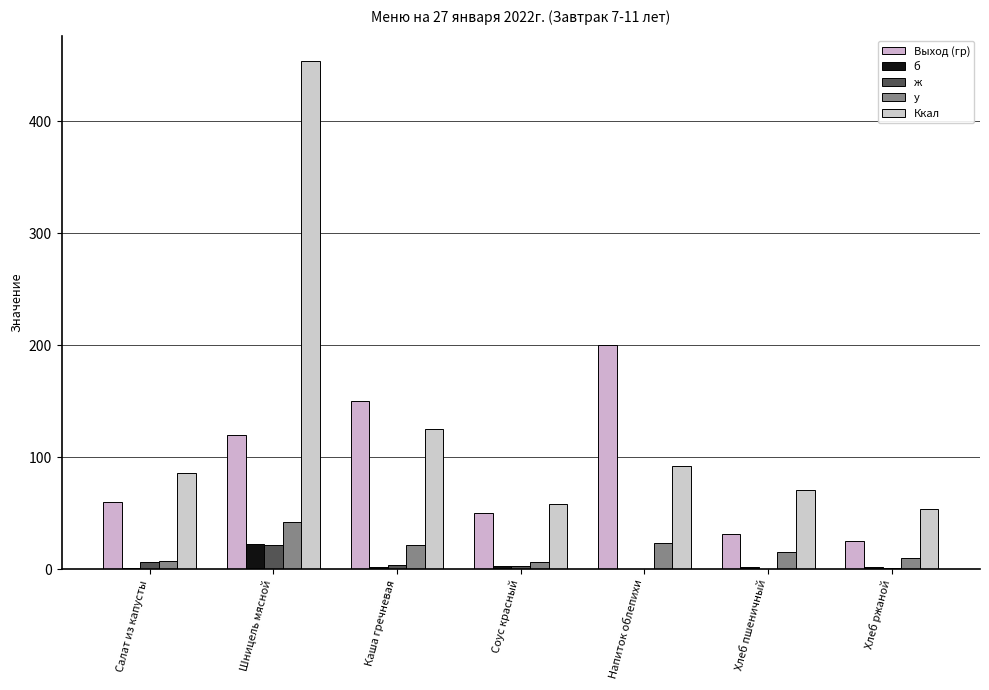

Which series changed the most between Салат из капусты and Шницель мясной?

Ккал